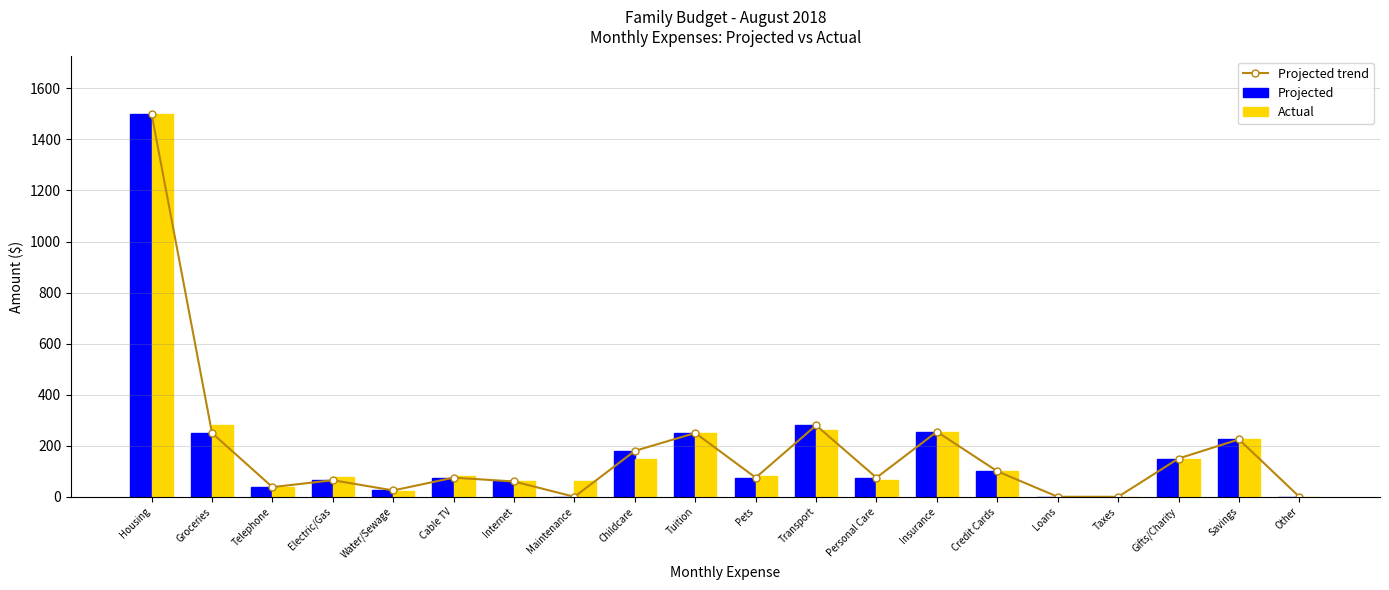

What is the difference between the second highest and minimum values in the Projected trend series?

280